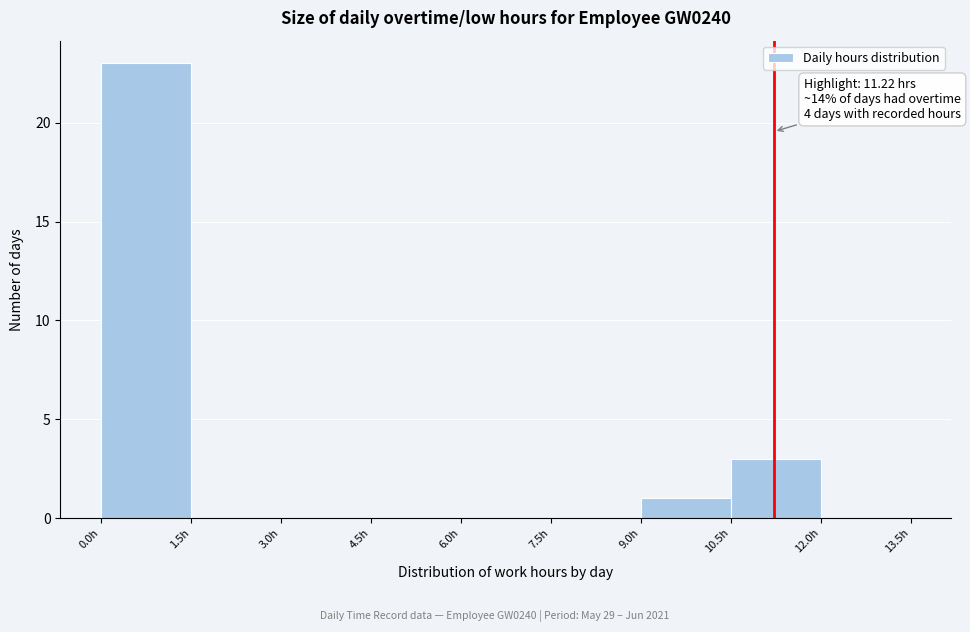

Which range on the x-axis has the tallest bar?

0.0 to 1.5